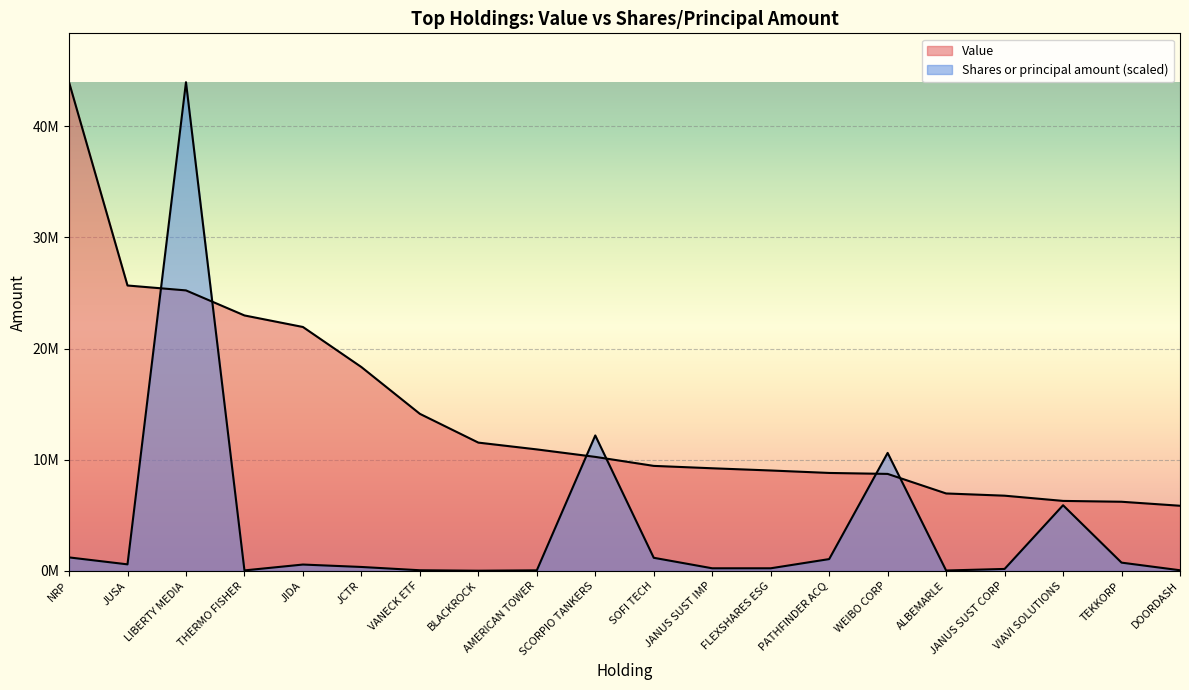

What is the difference between the maximum and minimum values in the Value series?

38092000.0